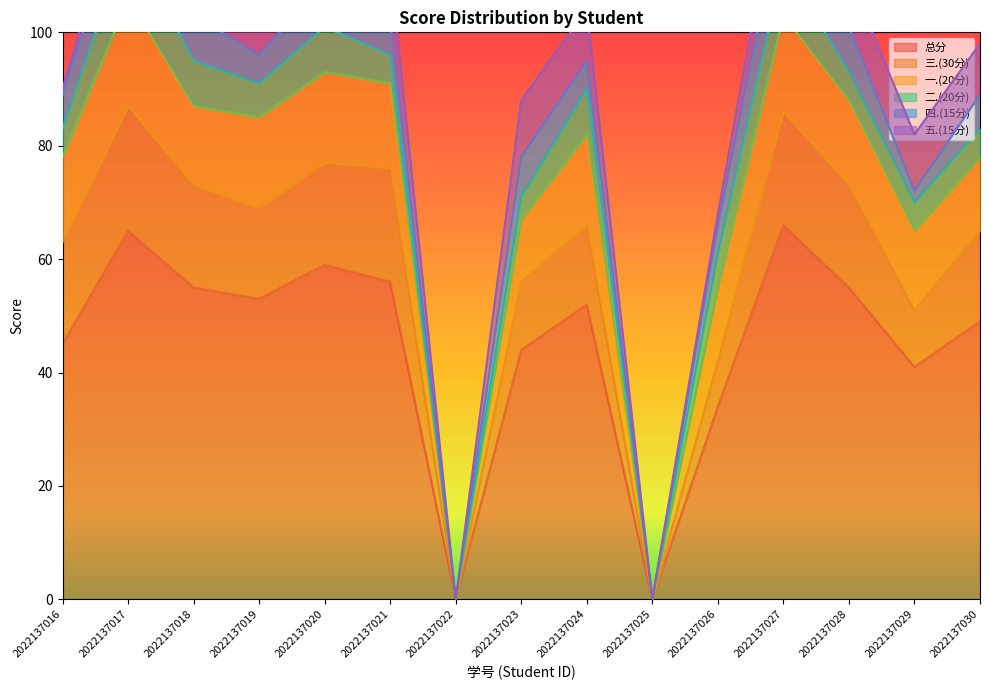

What is the difference between the 四.(15分) values at 2022137022 and 2022137023?

7